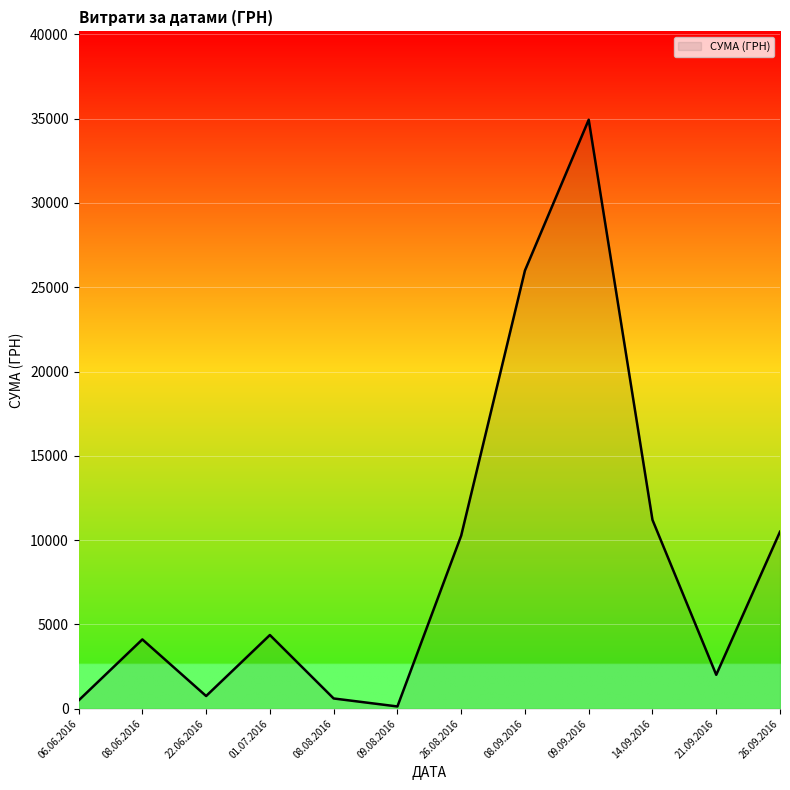

True or false: the data shows 1766.3 at 14.09.2016.

False